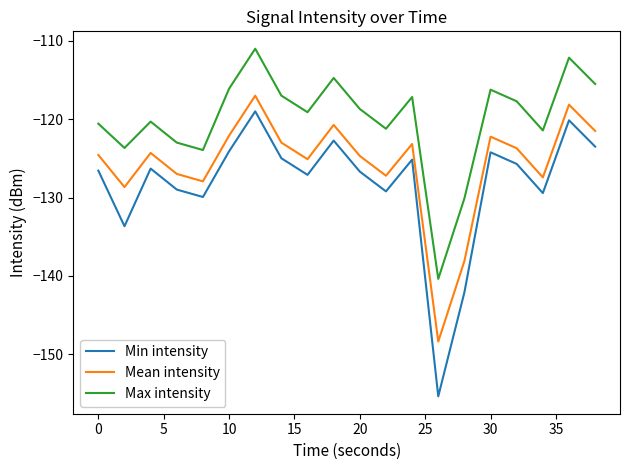

What is the difference between the second highest and second lowest values in the Min intensity series?

22.0